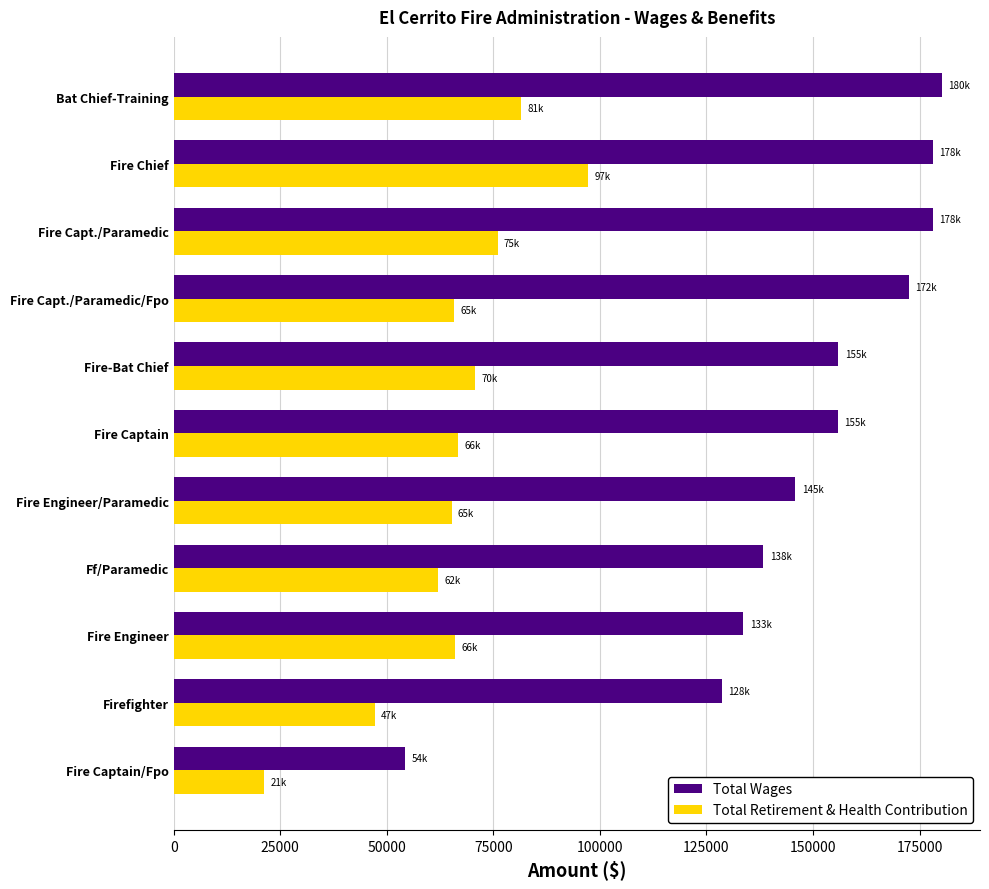

What is the difference between the highest and lowest values at Ff/Paramedic?

76220.5